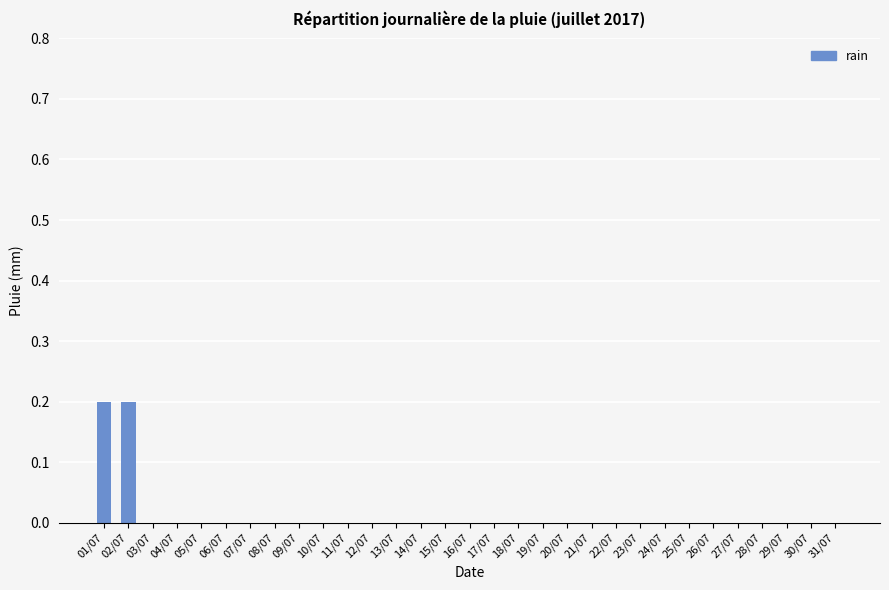

The value at 13/07 is 0.1. True or false?

False